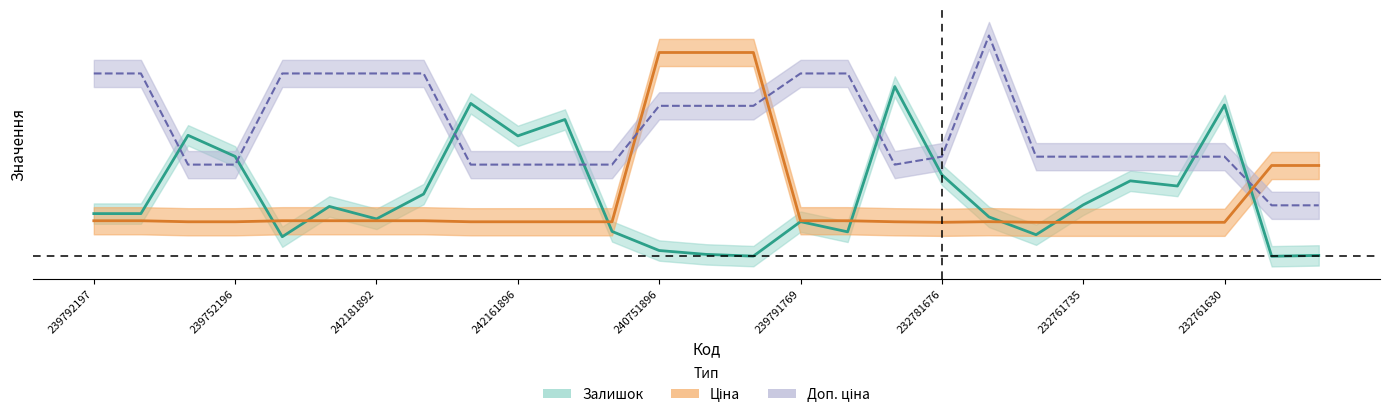

Is the value of Доп. ціна at 239751769 greater than the value of Залишок at 242181783?

Yes